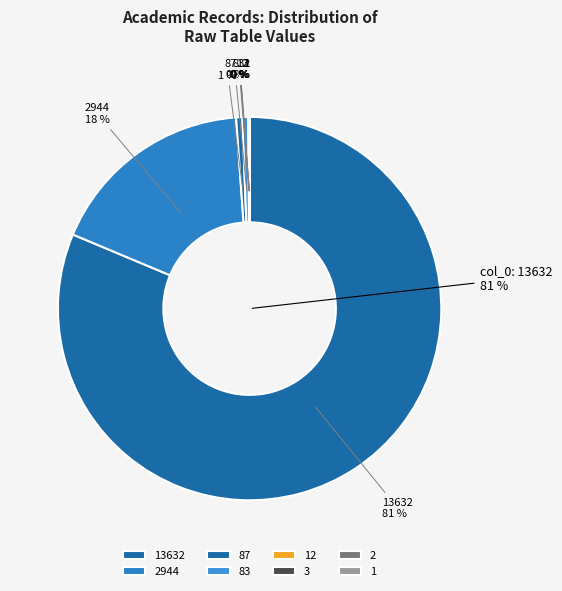

To the nearest percent, what is the difference between the col_116: 1 and col_115: 87 slice percentages?

1%